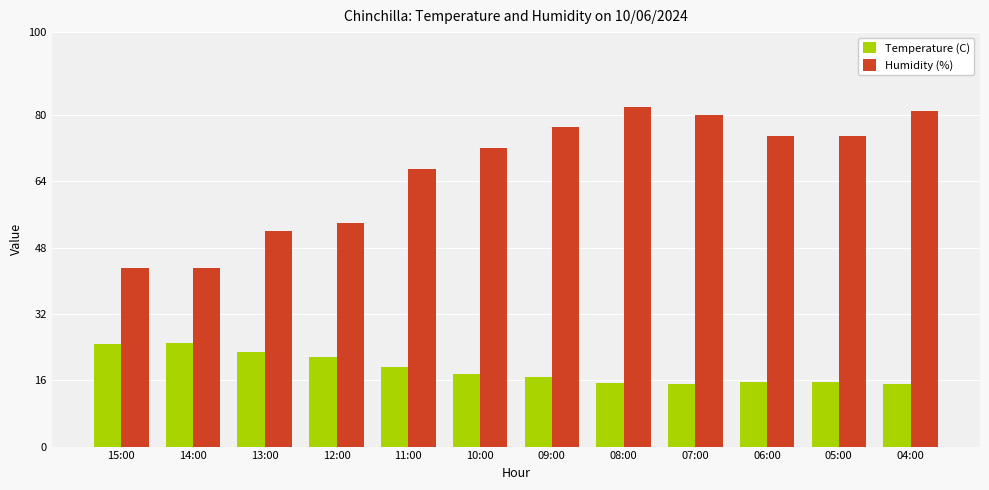

What is the total value across all series at 10:00?

89.6